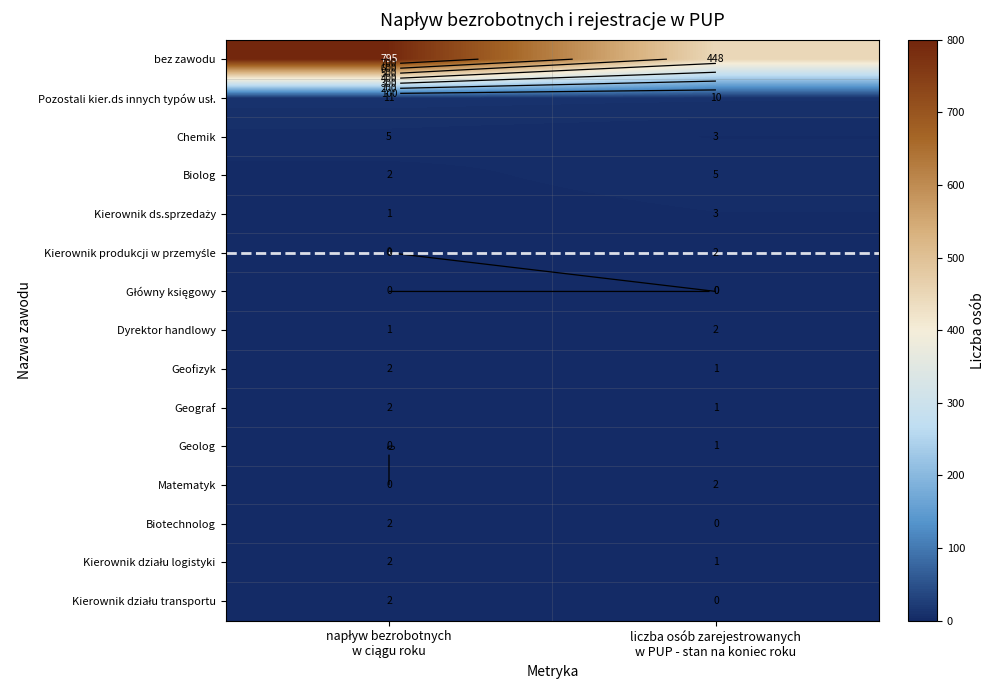

Is the value of Geolog at liczba osób zarejestrowanych w PUP - stan na koniec roku greater than the value of Pozostali kier.ds innych typów usł. at napływ bezrobotnych w ciągu roku?

No